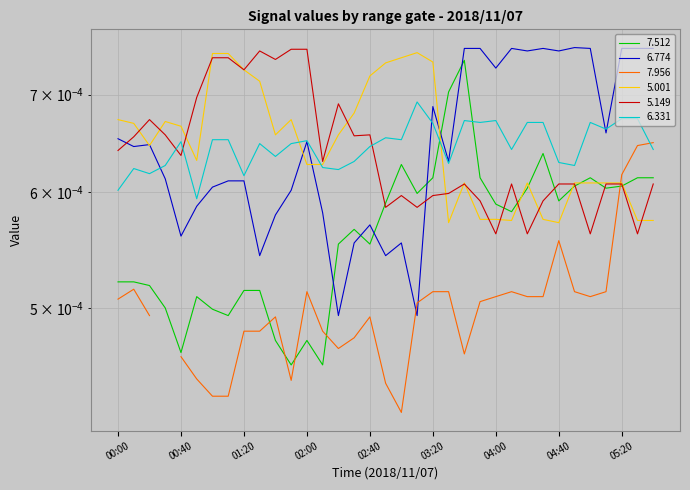

Is the value of   6.331 at 01:10 greater than the value of   7.512 at 04:40?

Yes